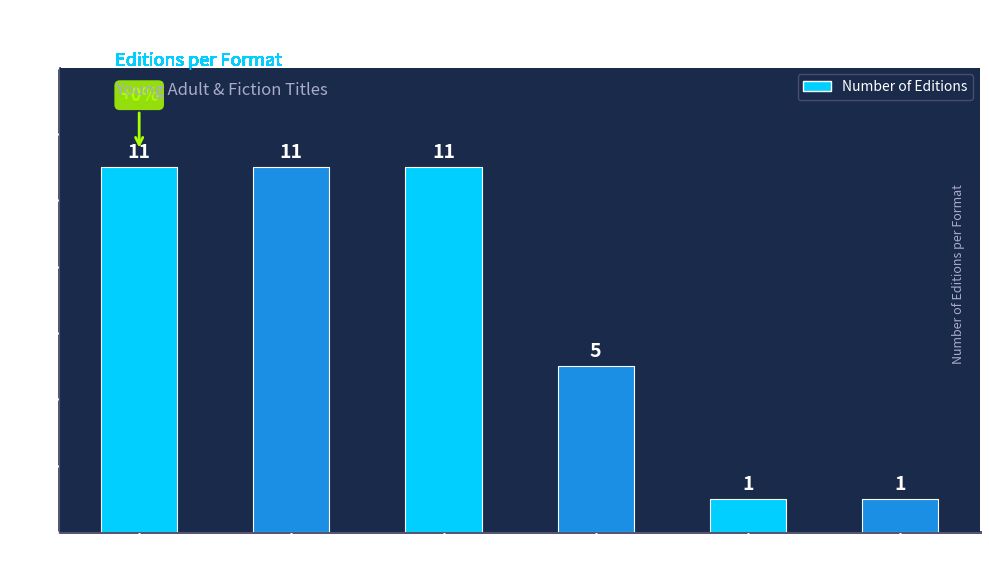

Approximately how many times larger is the value at Paper Over Board compared to Trade Paperback?

0.1